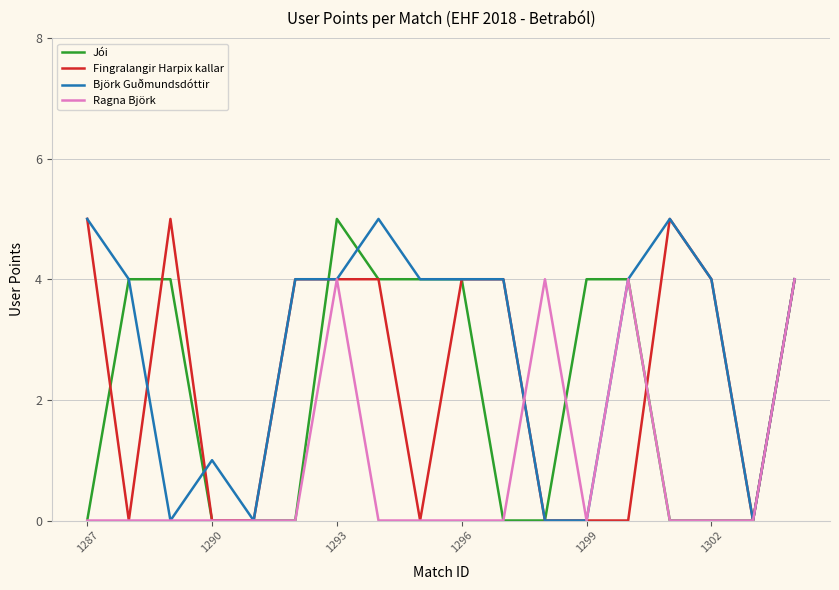

Reading right to left, transcribe all the data shown in this chart.

Jói: 4	0	0	0	4	4	0	0	4	4	4	5	0	0	0	4	4	0
Fingralangir Harpix kallar: 4	0	4	5	0	0	0	4	4	0	4	4	4	0	0	5	0	5
Björk Guðmundsdóttir: 4	0	4	5	4	0	0	4	4	4	5	4	4	0	1	0	4	5
Ragna Björk: 4	0	0	0	4	0	4	0	0	0	0	4	0	0	0	0	0	0